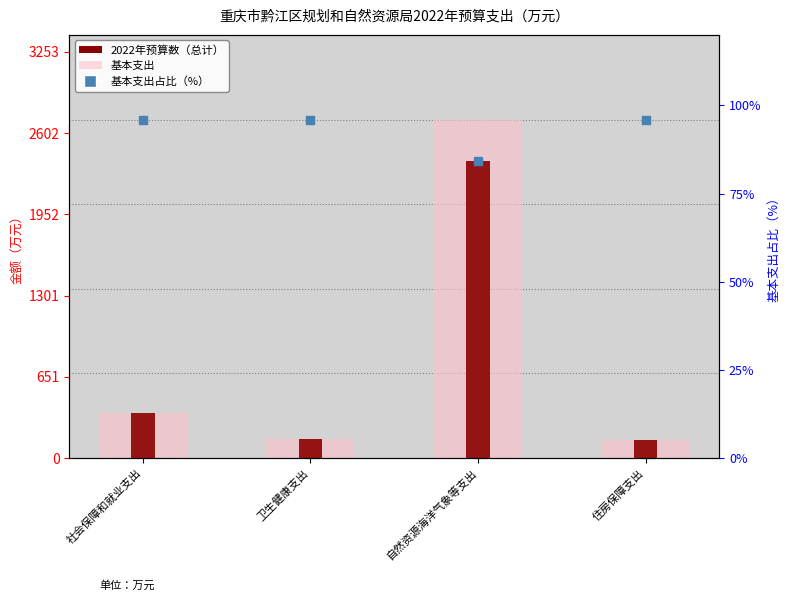

Which series has the largest Y range (max minus min)?

2022年预算数（总计）